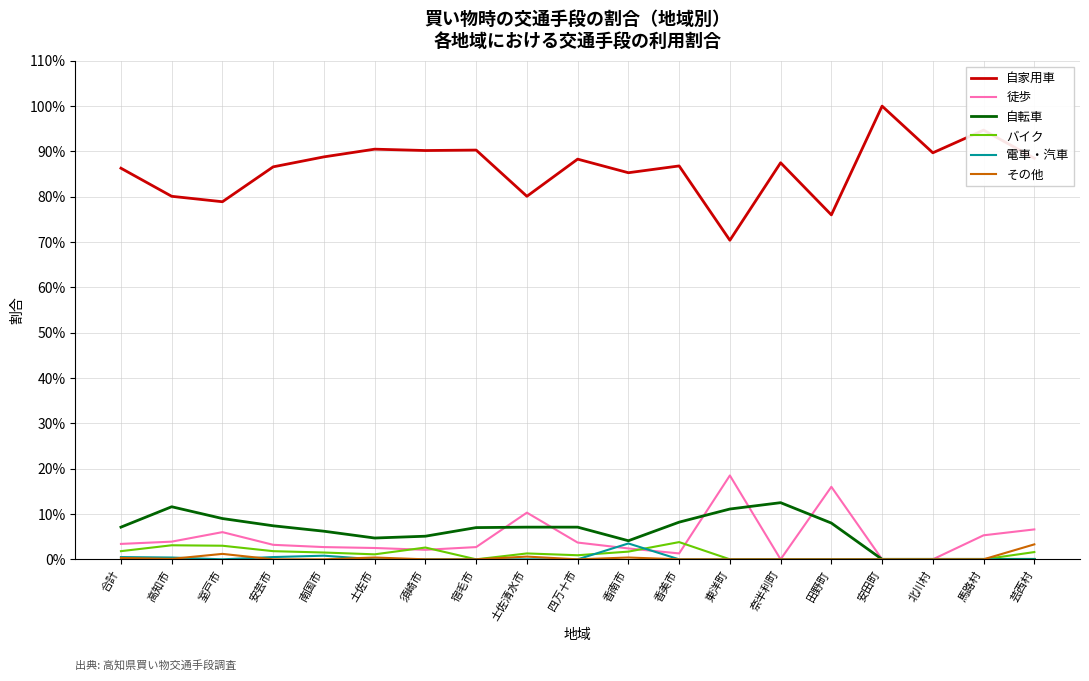

Does the chart display data point markers on the line(s)?

No